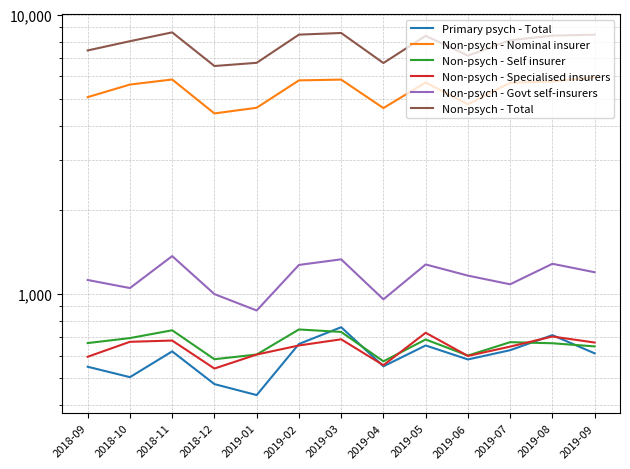

The value of Non-psych - Self insurer at 2019-06 is 986. True or false?

False